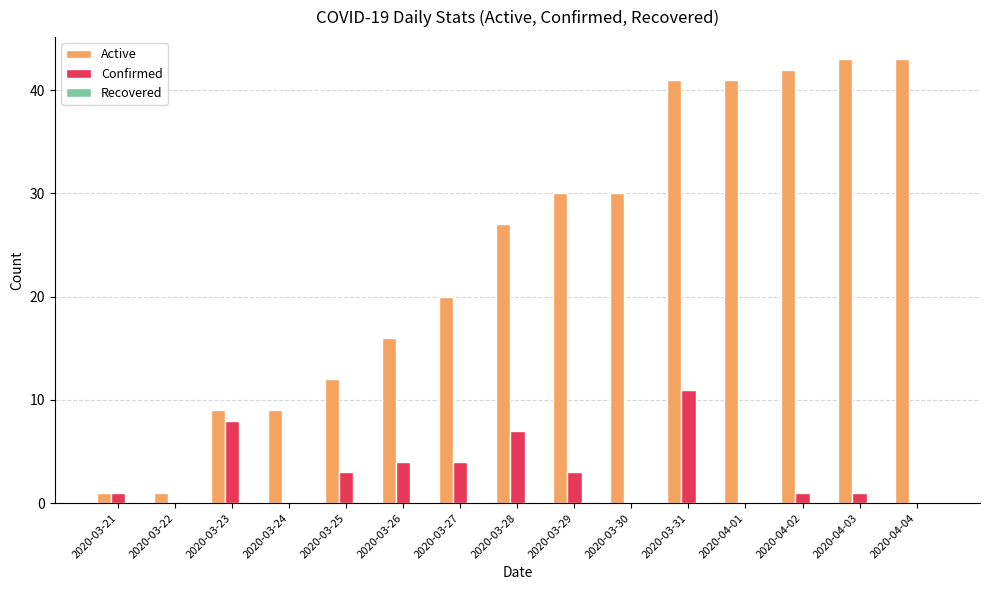

The Active series shows 16 at 2020-04-04. True or false?

False